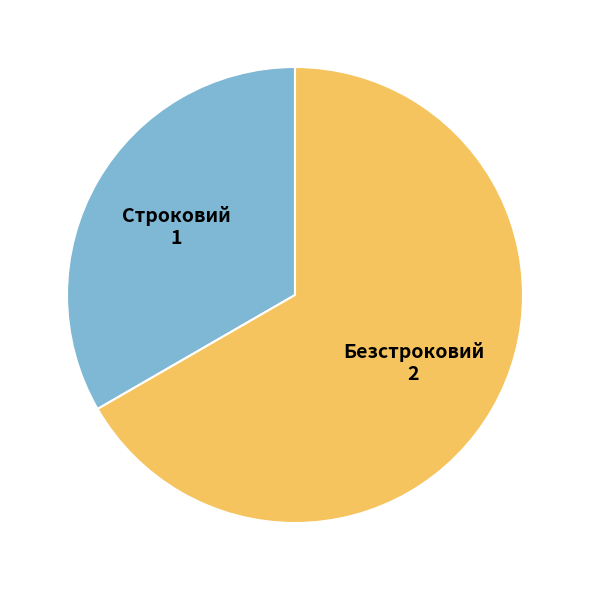

Which slice is the largest?

Безстроковий